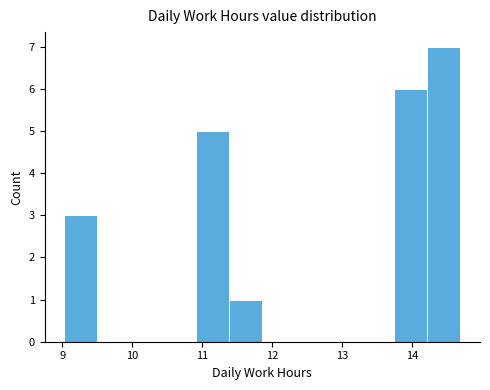

Reading left to right, list every bar in this chart as the range it spans on the x-axis followed by its height. Neither the bar edges nor the heights are printed on the chart, so give them approximately, as read against the axes.

9.0 to 9.5: 3
9.5 to 10.0: 0
10.0 to 10.4: 0
10.4 to 10.9: 0
10.9 to 11.4: 5
11.4 to 11.9: 1
11.9 to 12.3: 0
12.3 to 12.8: 0
12.8 to 13.3: 0
13.3 to 13.7: 0
13.7 to 14.2: 6
14.2 to 14.7: 7